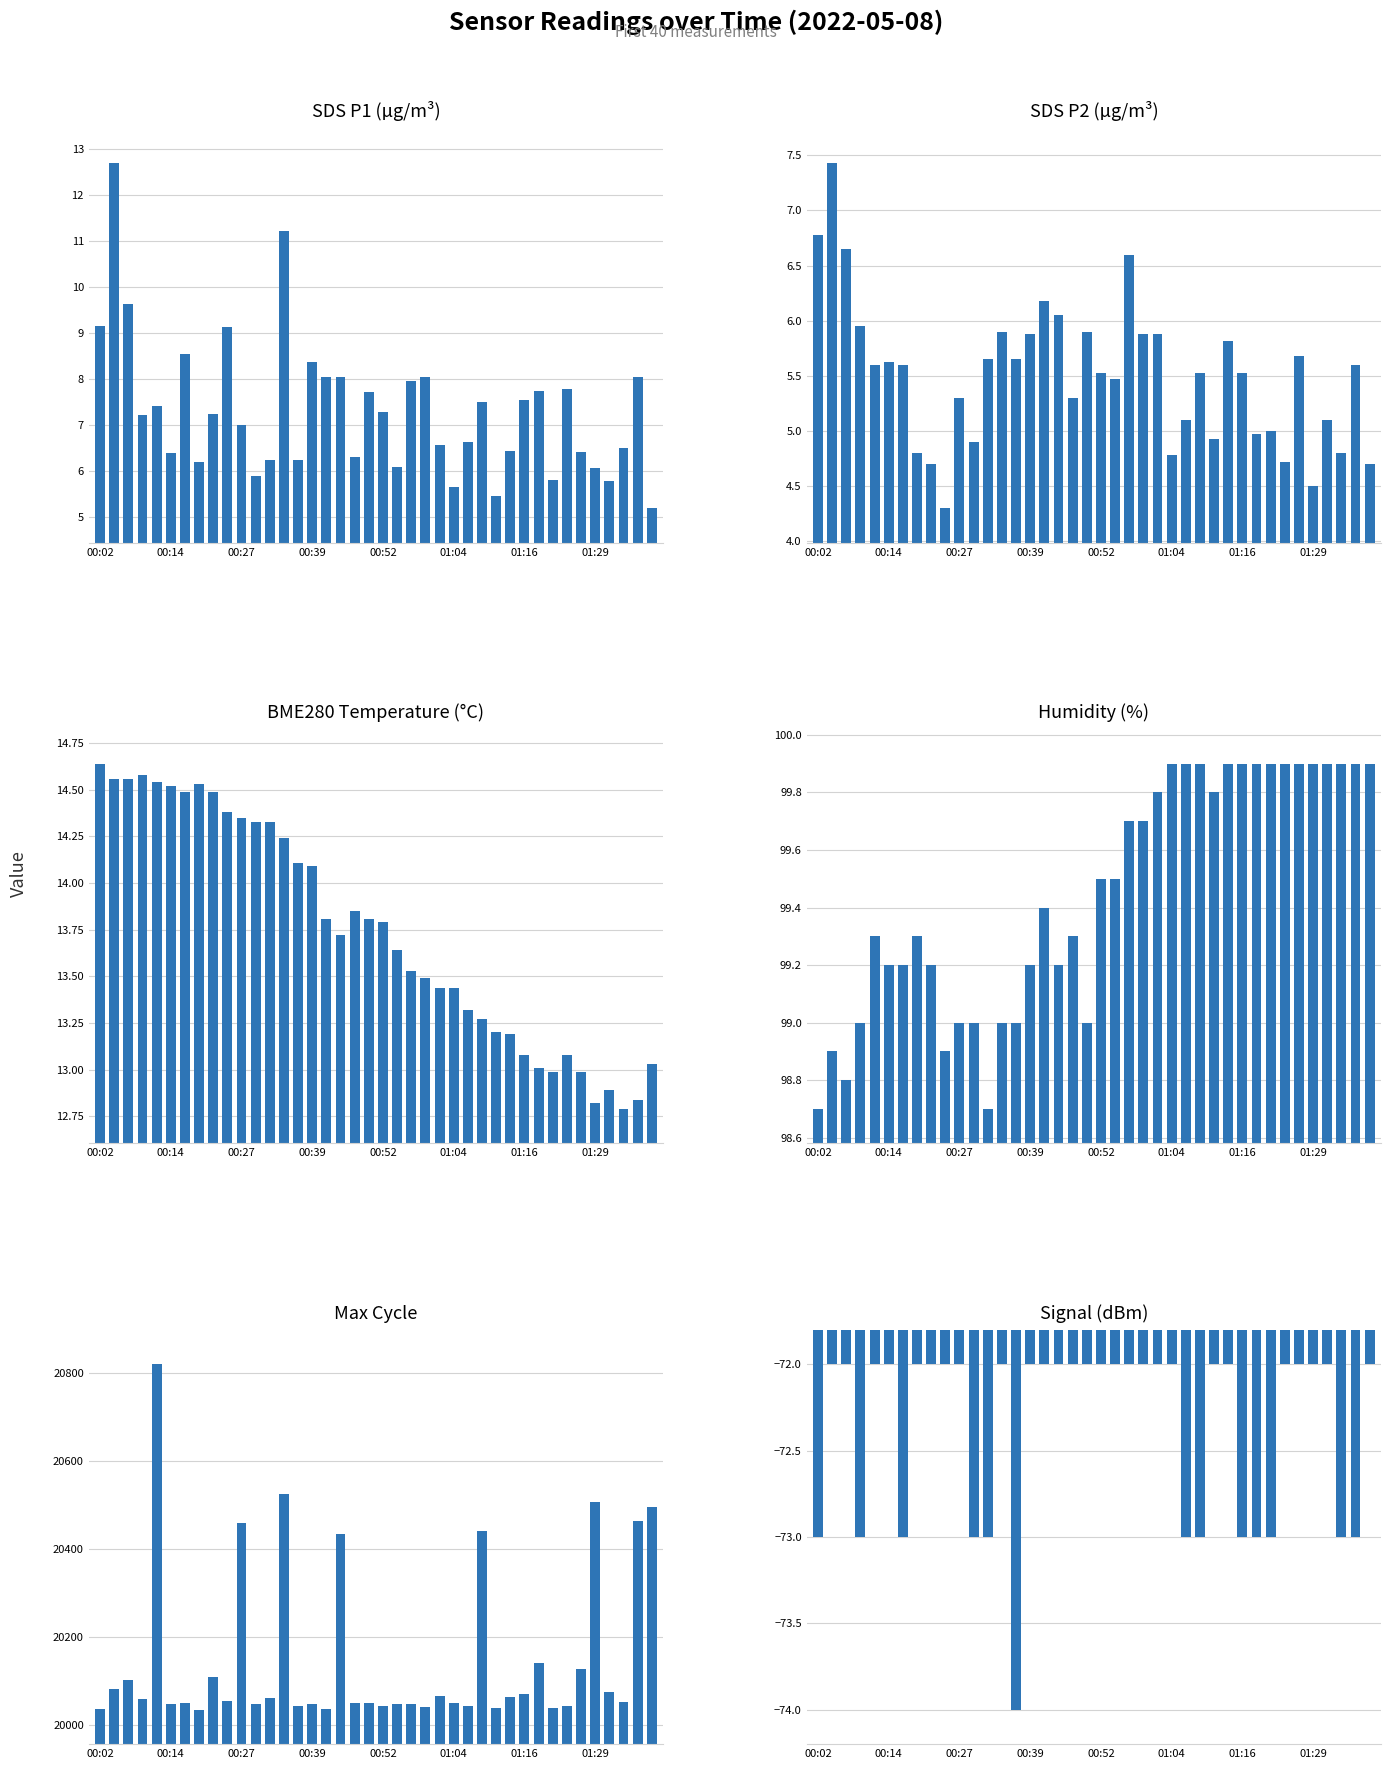

How many bars are there in each group?

6